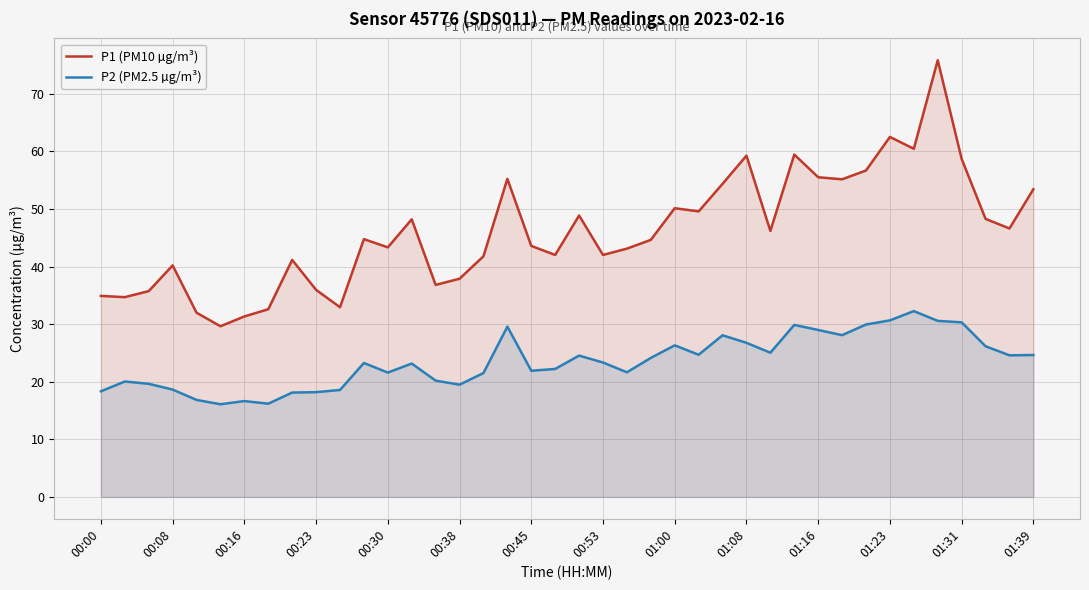

Which series has the widest spread of values?

P1 (PM10 µg/m³)